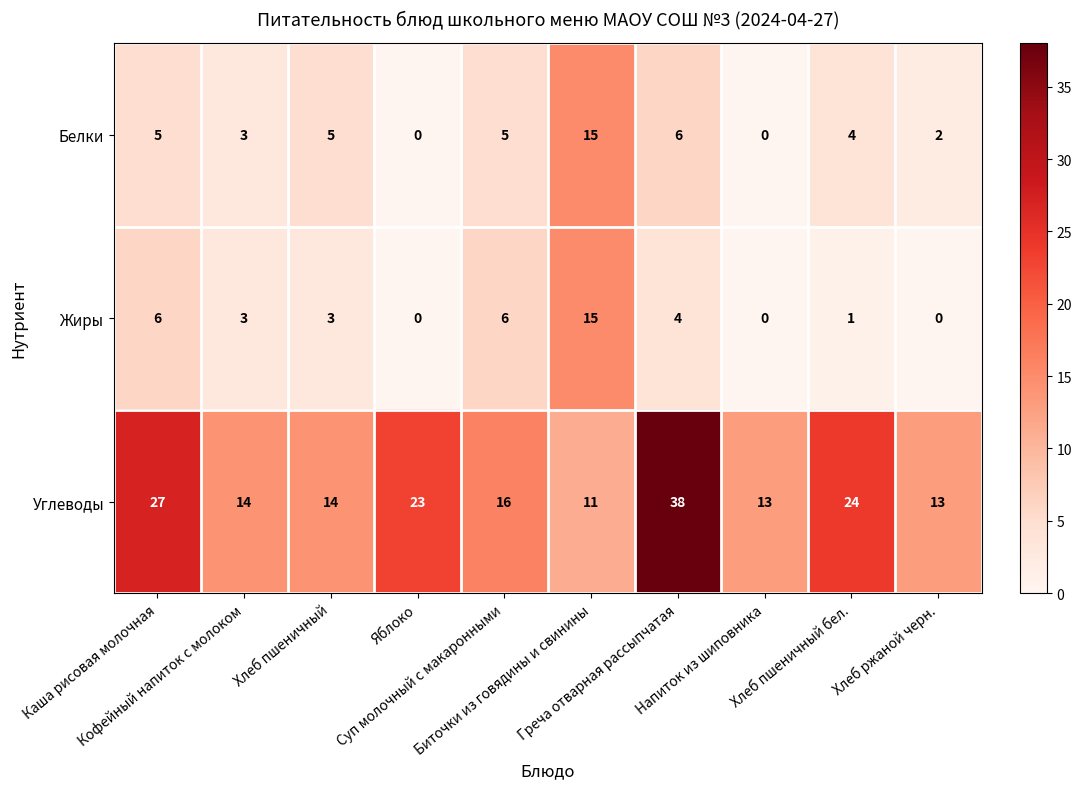

What is the maximum value for Углеводы?

38